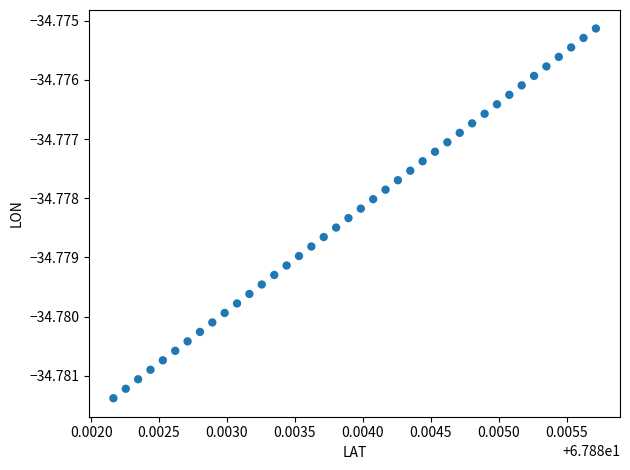

How many data points are displayed?

40